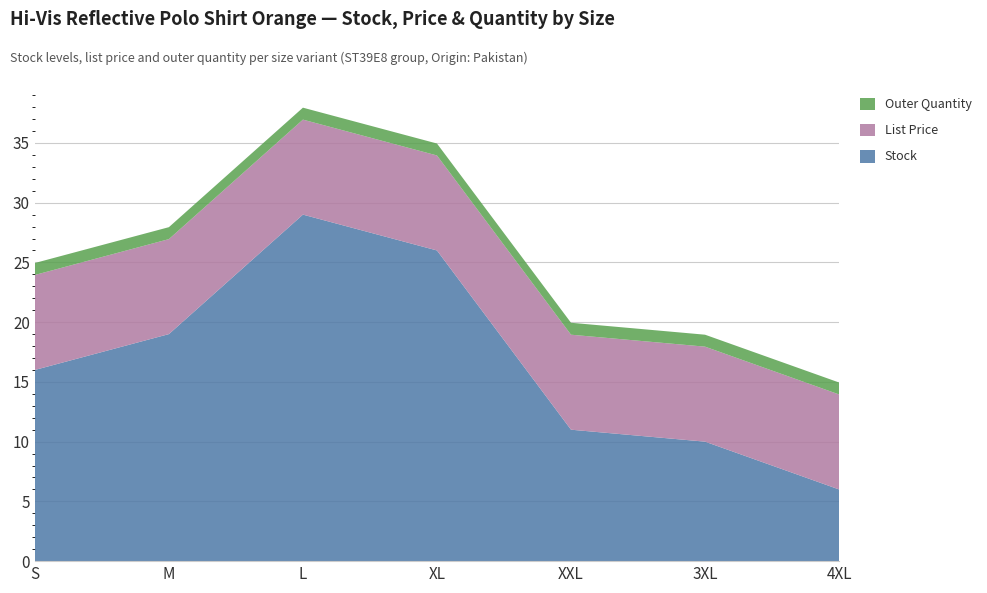

Reading right to left, extract all data points from this chart.

Stock: 4XL=6.0	3XL=10.0	XXL=11.0	XL=26.0	L=29.0	M=19.0	S=16.0
List Price: 4XL=8.0	3XL=8.0	XXL=8.0	XL=8.0	L=8.0	M=8.0	S=8.0
Outer Quantity: 4XL=1.0	3XL=1.0	XXL=1.0	XL=1.0	L=1.0	M=1.0	S=1.0